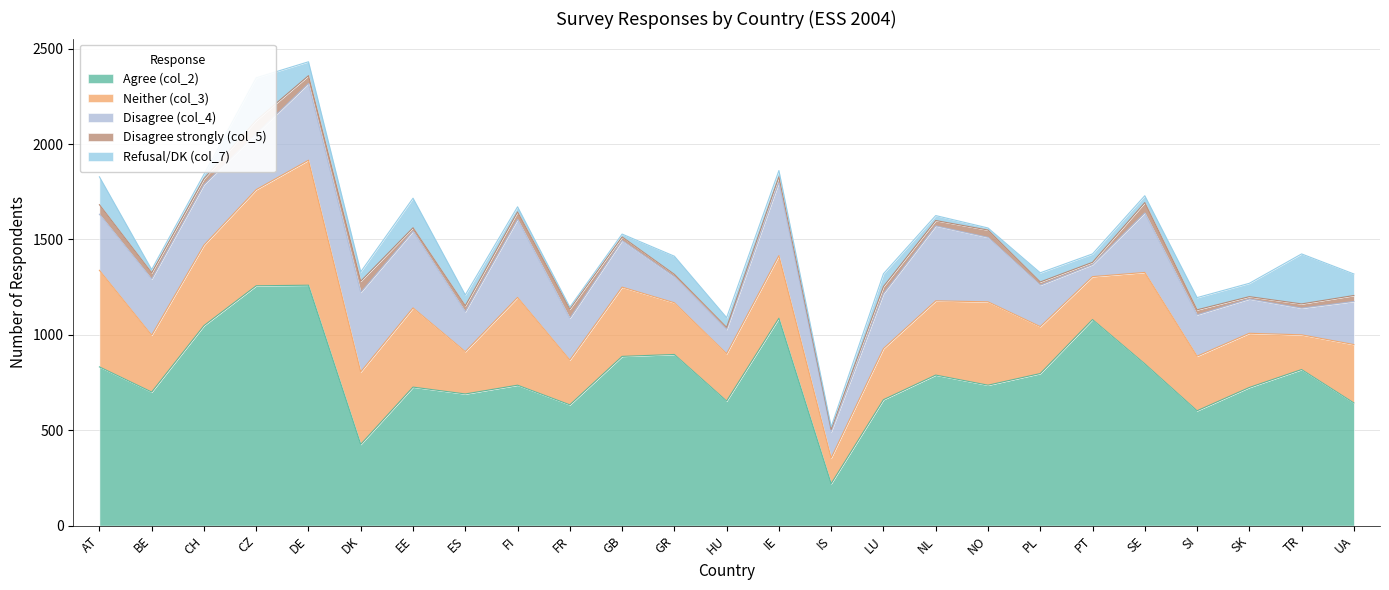

How many interior local valleys does the Disagree (col_4) series have?

7